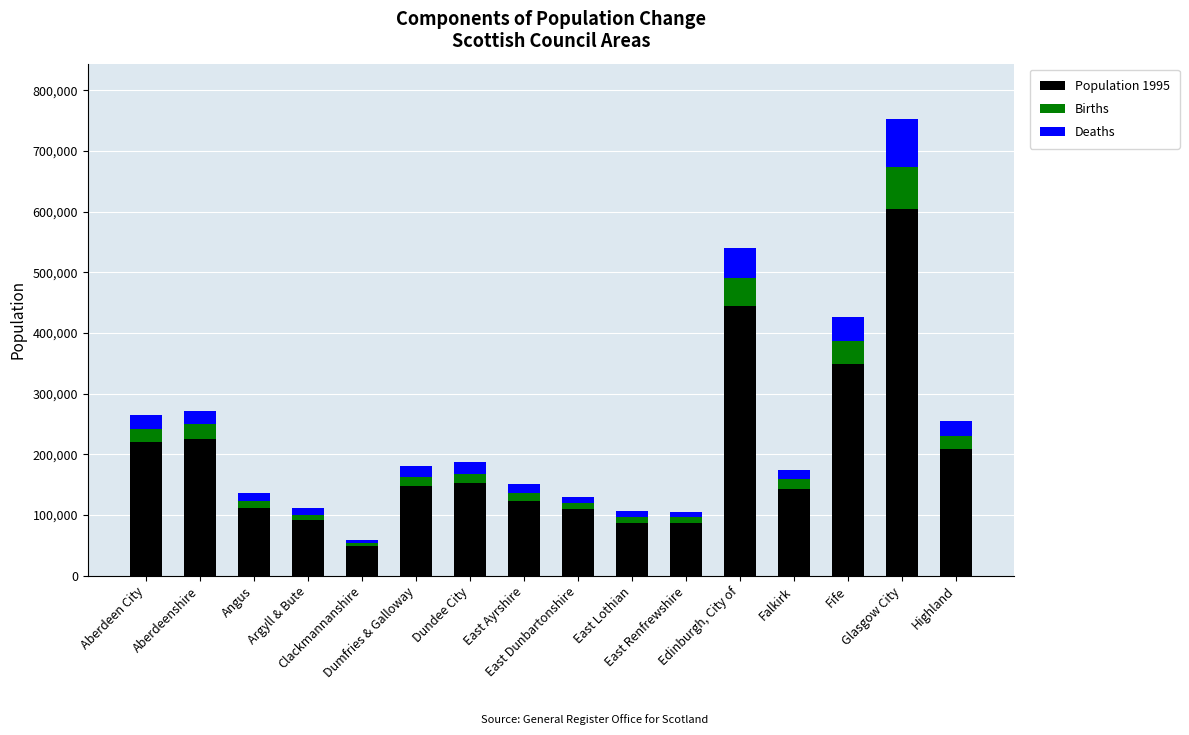

What is the maximum value for Population 1995?

604080